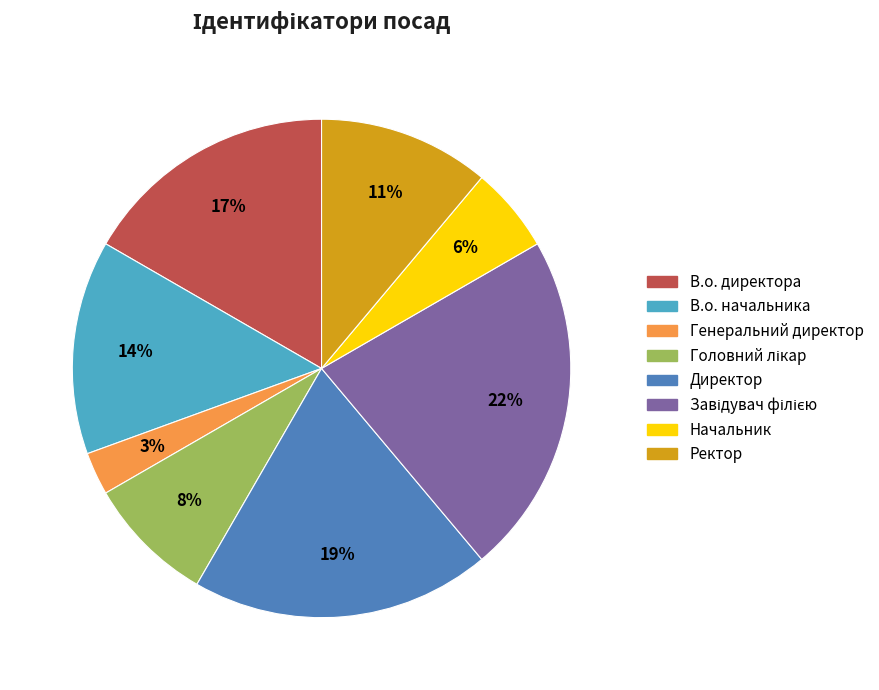

Between В.о. начальника and В.о. директора, which is larger?

В.о. директора